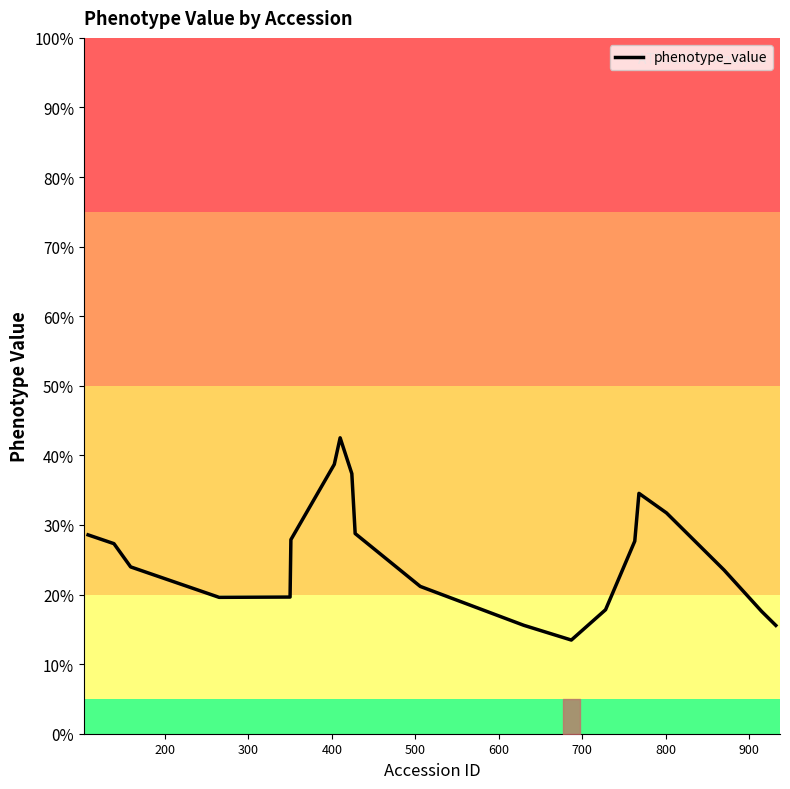

How many values are below 27?

10